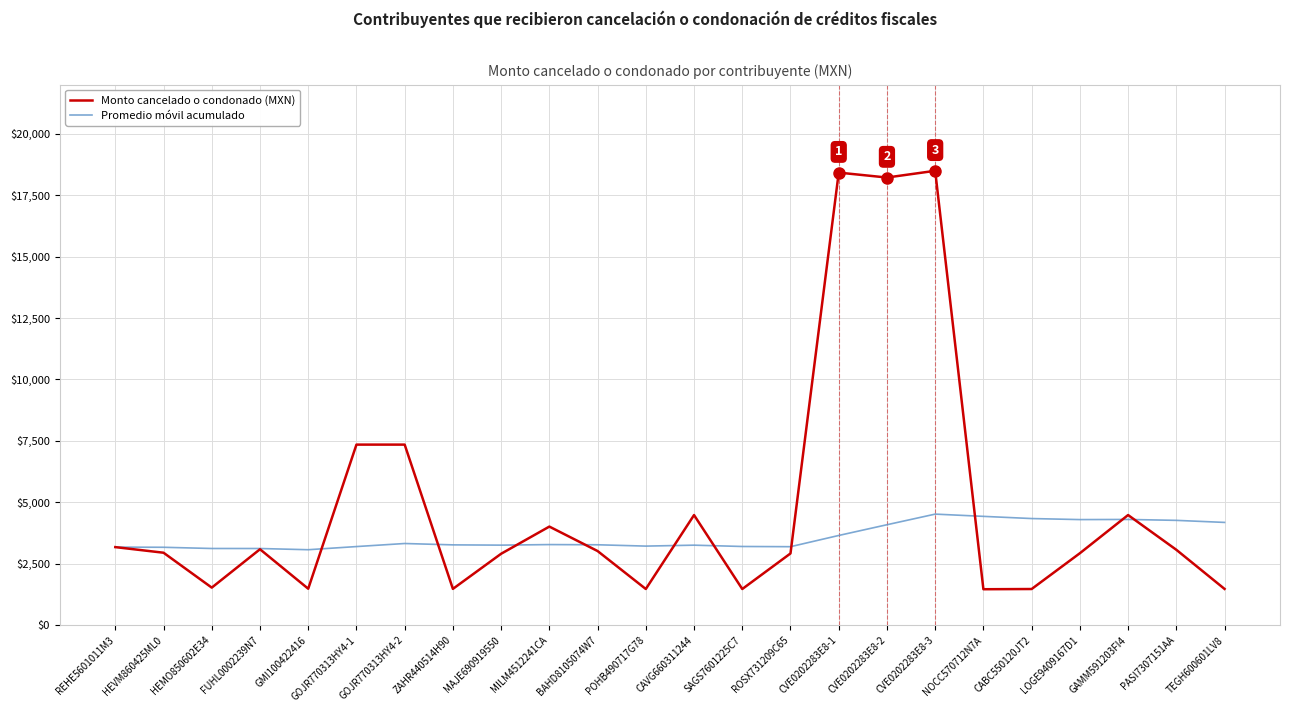

Does the chart have visible grid lines?

Yes